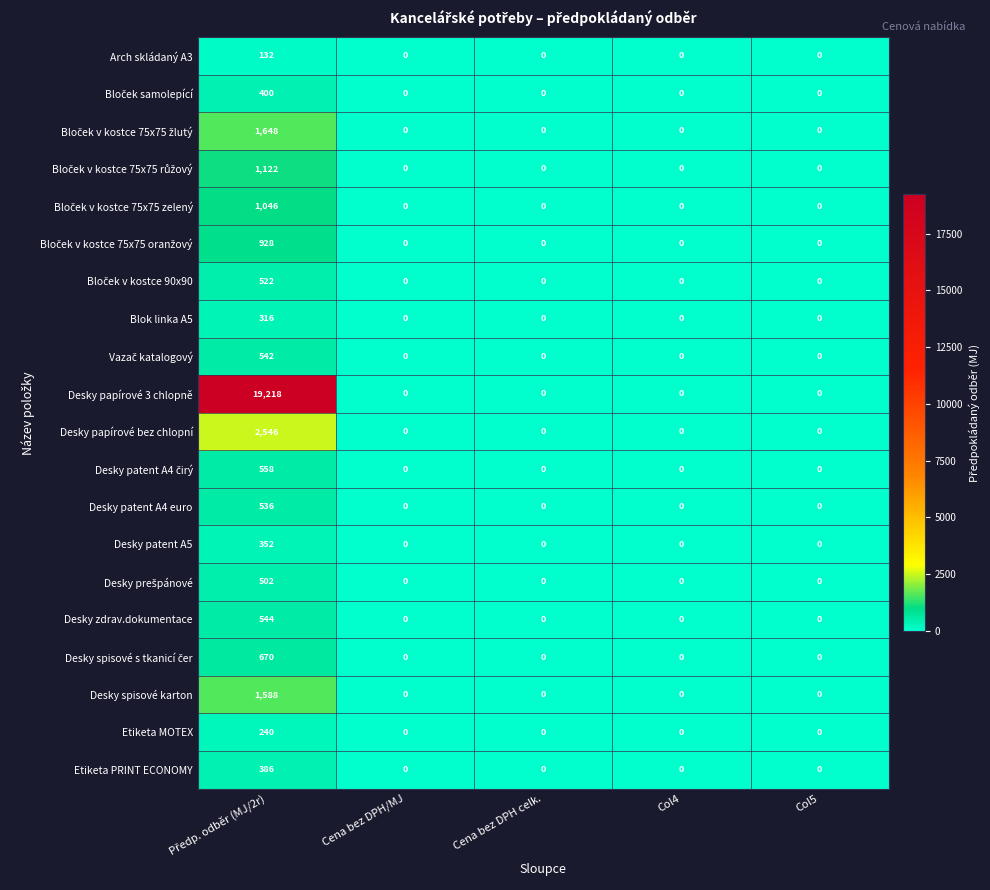

The value of Arch skládaný A3 at Col4 is 88. True or false?

False